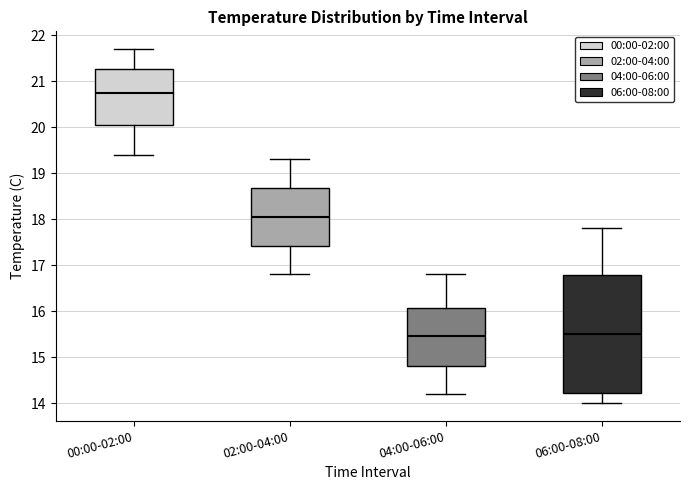

Reading left to right, read every box against the y-axis: the position of its median line, the range the box covers, and the ends of its whiskers. The values are not printed on the chart, so give them approximately, as read against the axis.

00:00-02:00: median 20.8, box 20.1 to 21.3, whiskers 19.4 to 21.7
02:00-04:00: median 18.1, box 17.4 to 18.7, whiskers 16.8 to 19.3
04:00-06:00: median 15.5, box 14.8 to 16.1, whiskers 14.2 to 16.8
06:00-08:00: median 15.5, box 14.2 to 16.8, whiskers 14.0 to 17.8